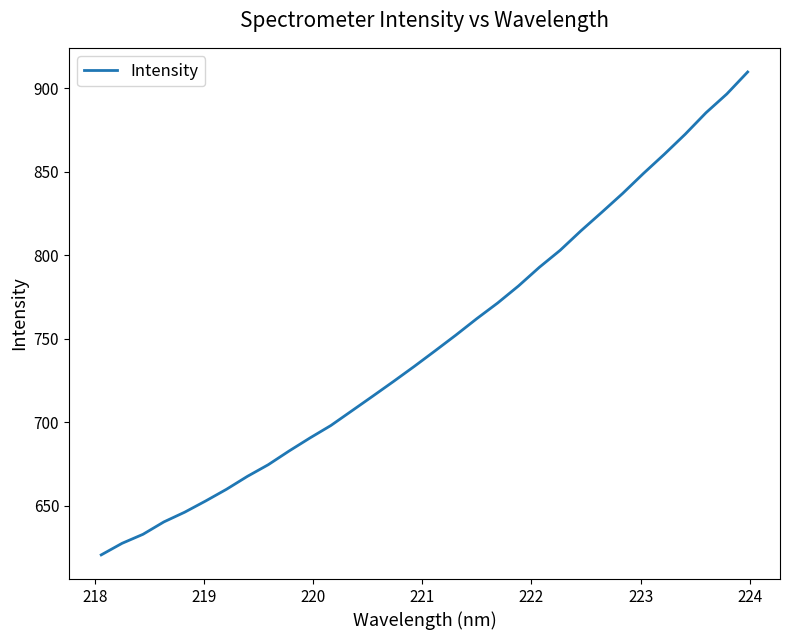

What is the sum of all values?

23931.4